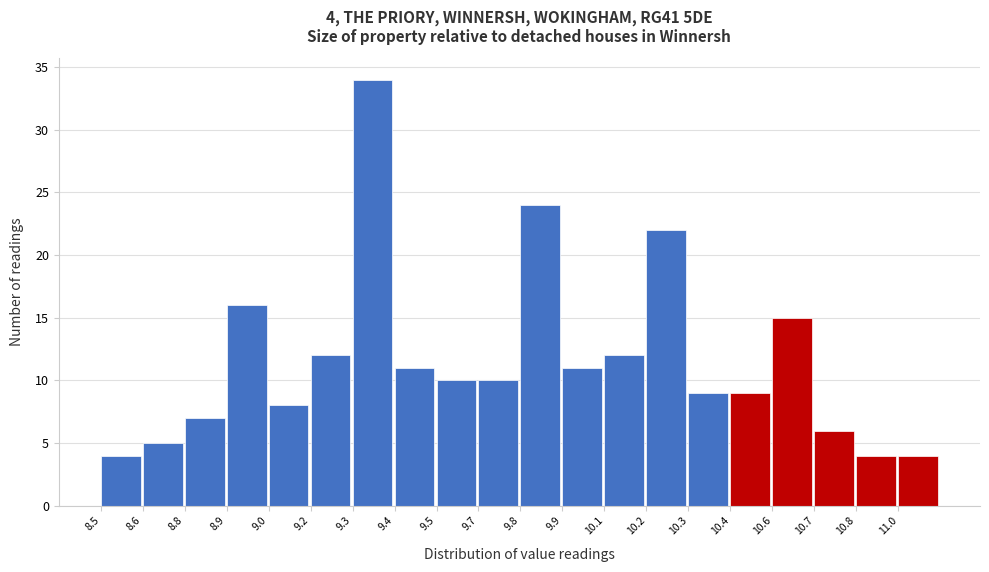

Reading right to left, transcribe all the data shown in this chart.

4	4	6	15	9	9	22	12	11	24	10	10	11	34	12	8	16	7	5	4